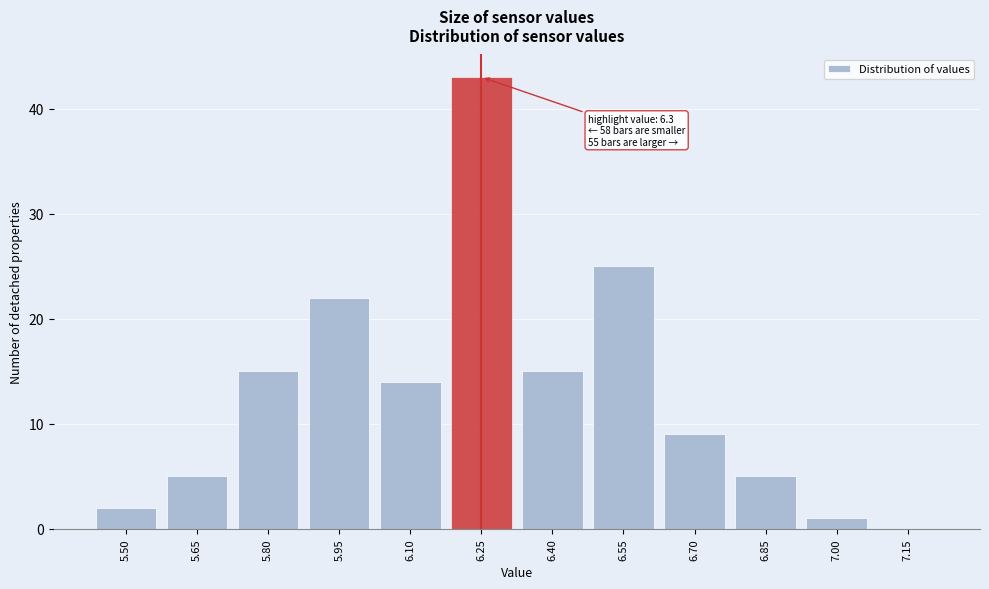

Reading left to right, list all the values displayed in this chart.

5.50=2	5.65=5	5.80=15	5.95=22	6.10=14	6.25=43	6.40=15	6.55=25	6.70=9	6.85=5	7.00=1	7.15=0